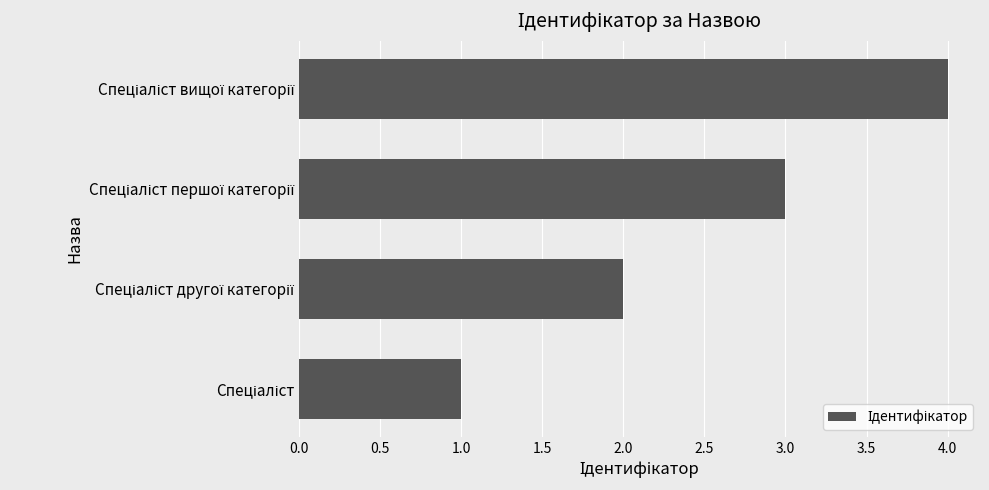

How many distinct data groups are displayed?

1